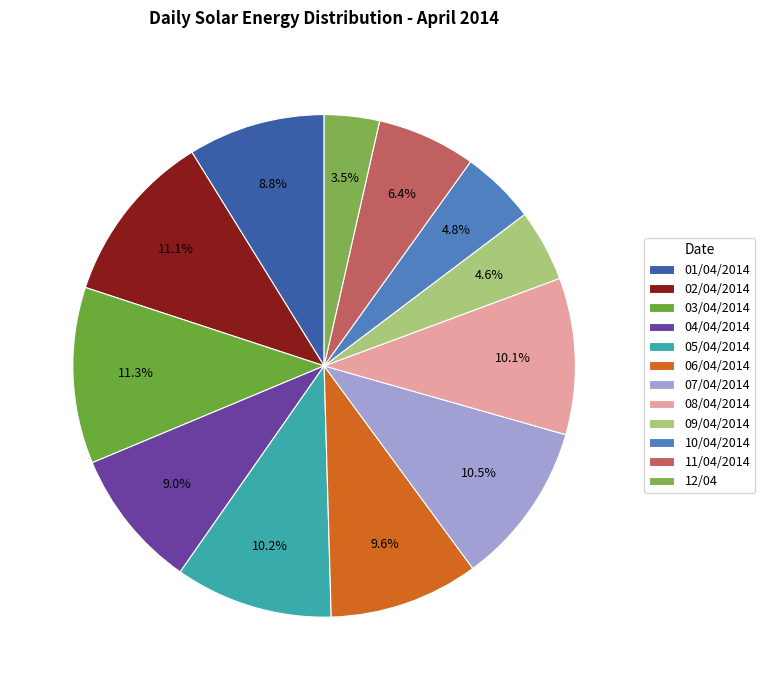

The 04/04/2014 slice represents 1% of the pie. True or false?

False